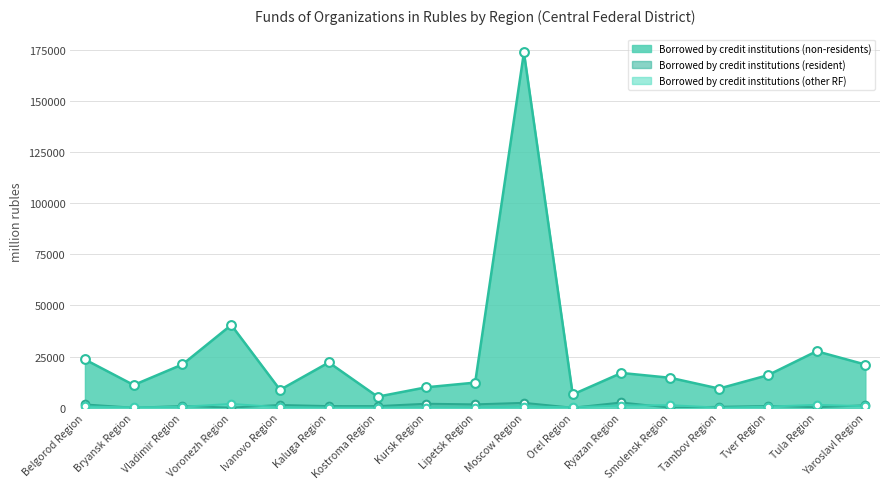

At how many categories does at least one series exceed 10635?

12